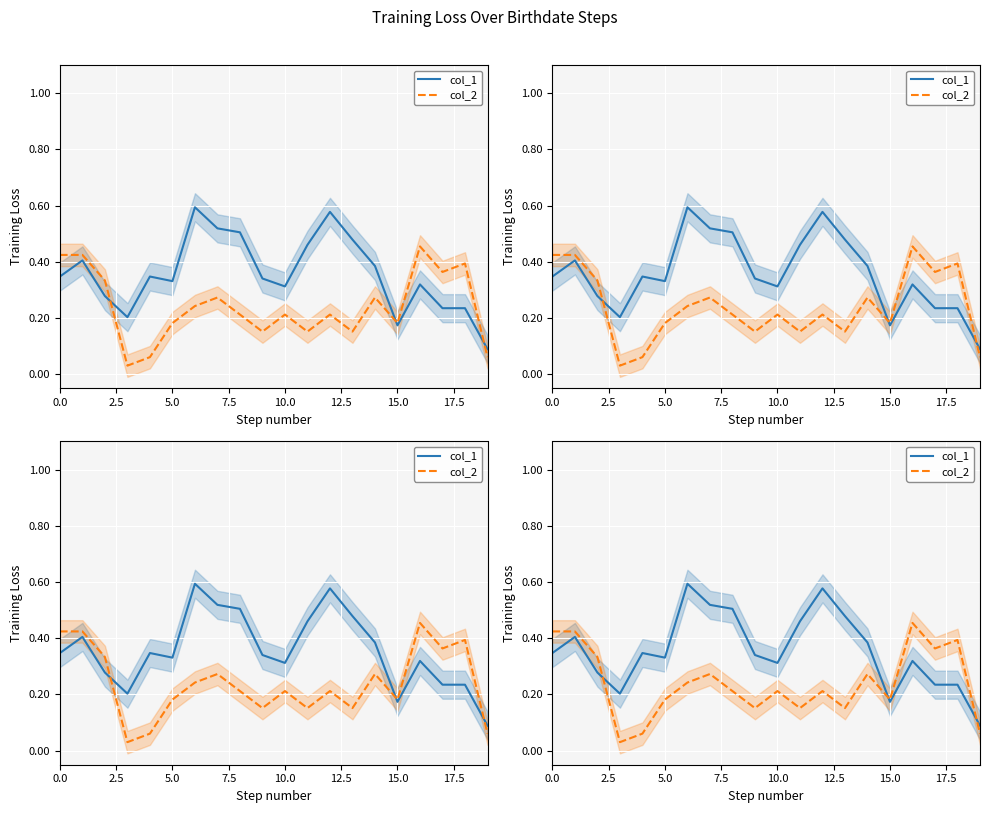

In col_1, how many points are higher than both neighbors (excluding endpoints)?

5